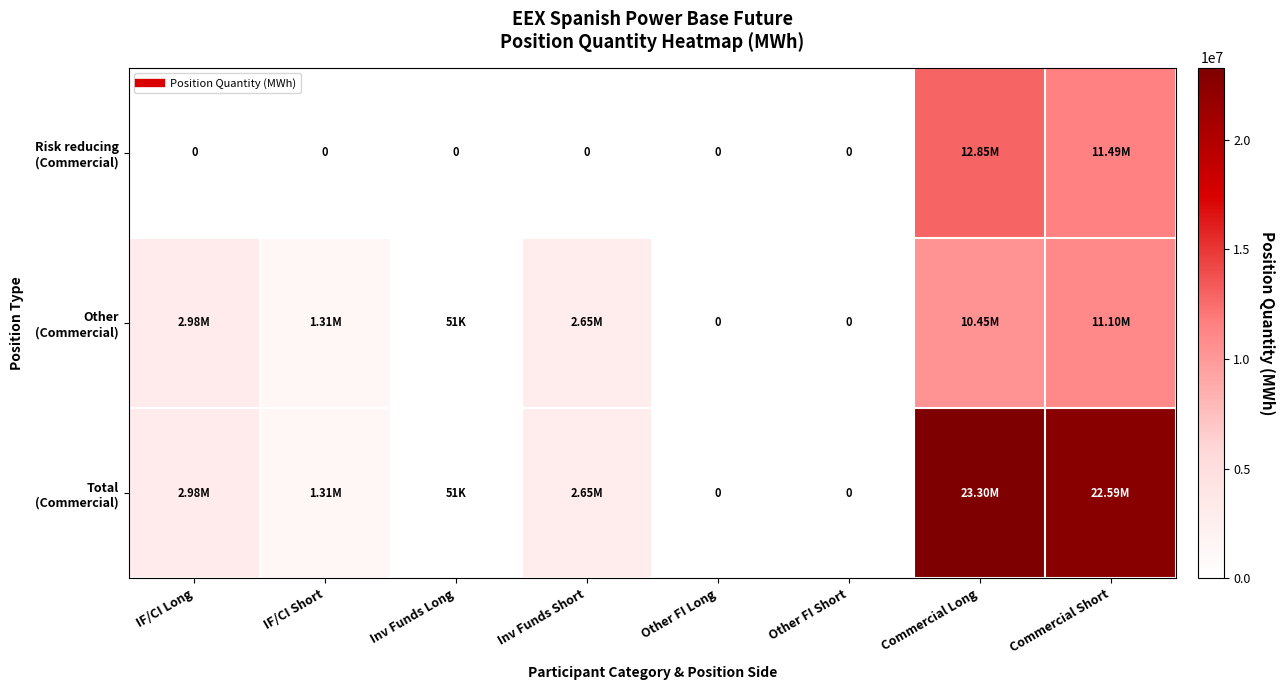

Which series has the largest total across all categories?

Total (Commercial)